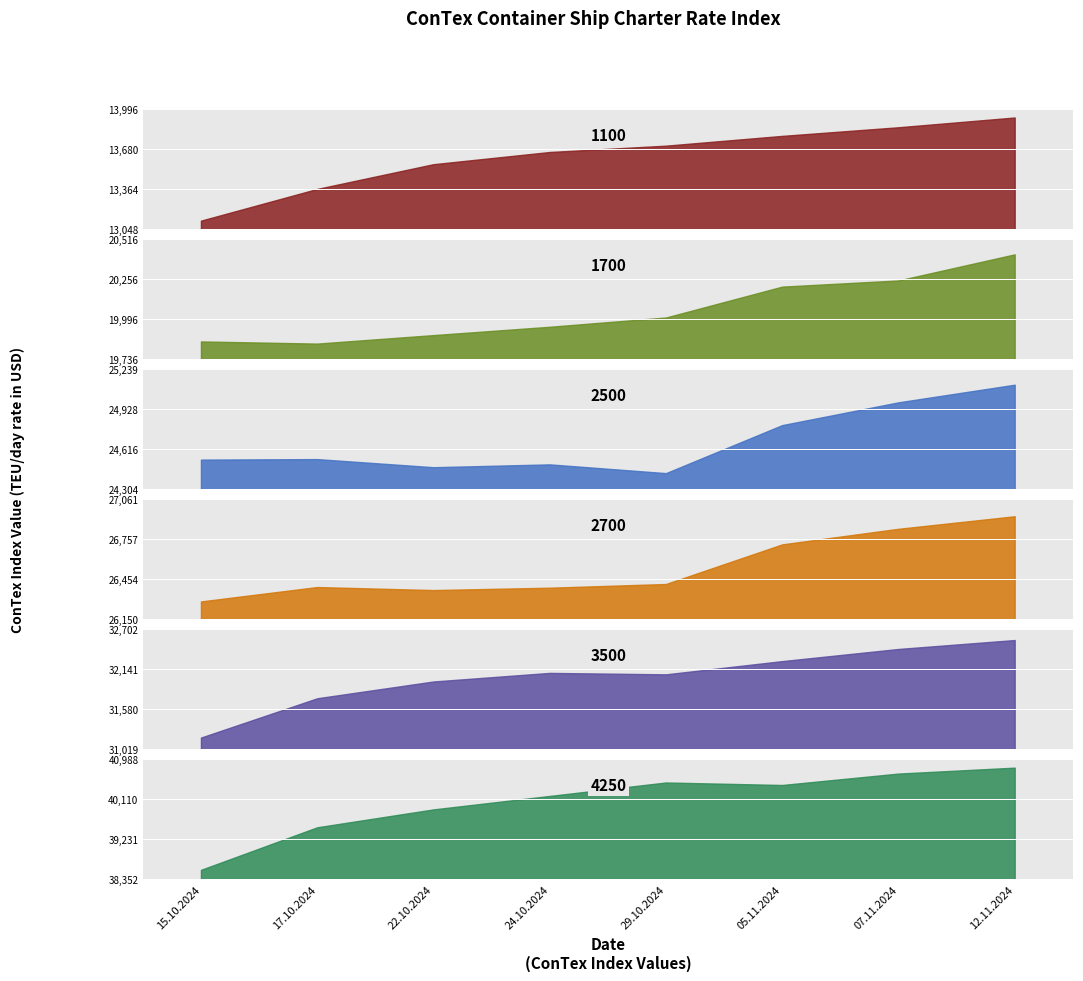

Which series has the largest range (max minus min)?

4250